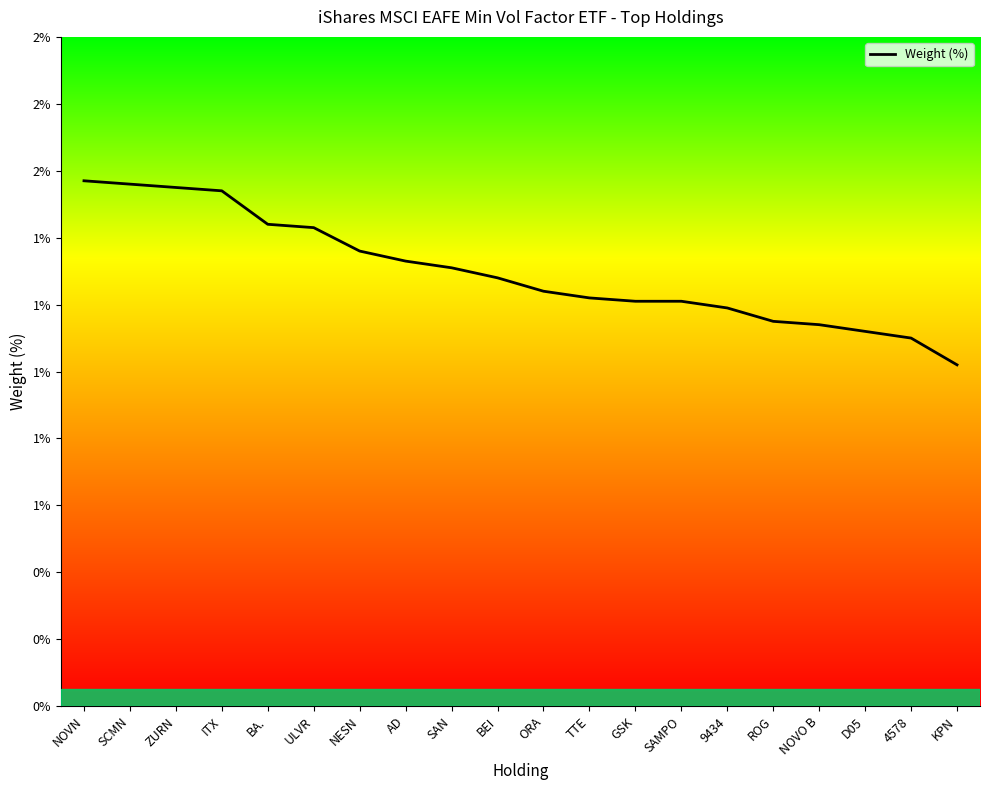

List the labels in order of value, smallest first.

KPN, 4578, D05, NOVO B, ROG, 9434, GSK, SAMPO, TTE, ORA, BEI, SAN, AD, NESN, ULVR, BA., ITX, ZURN, SCMN, NOVN